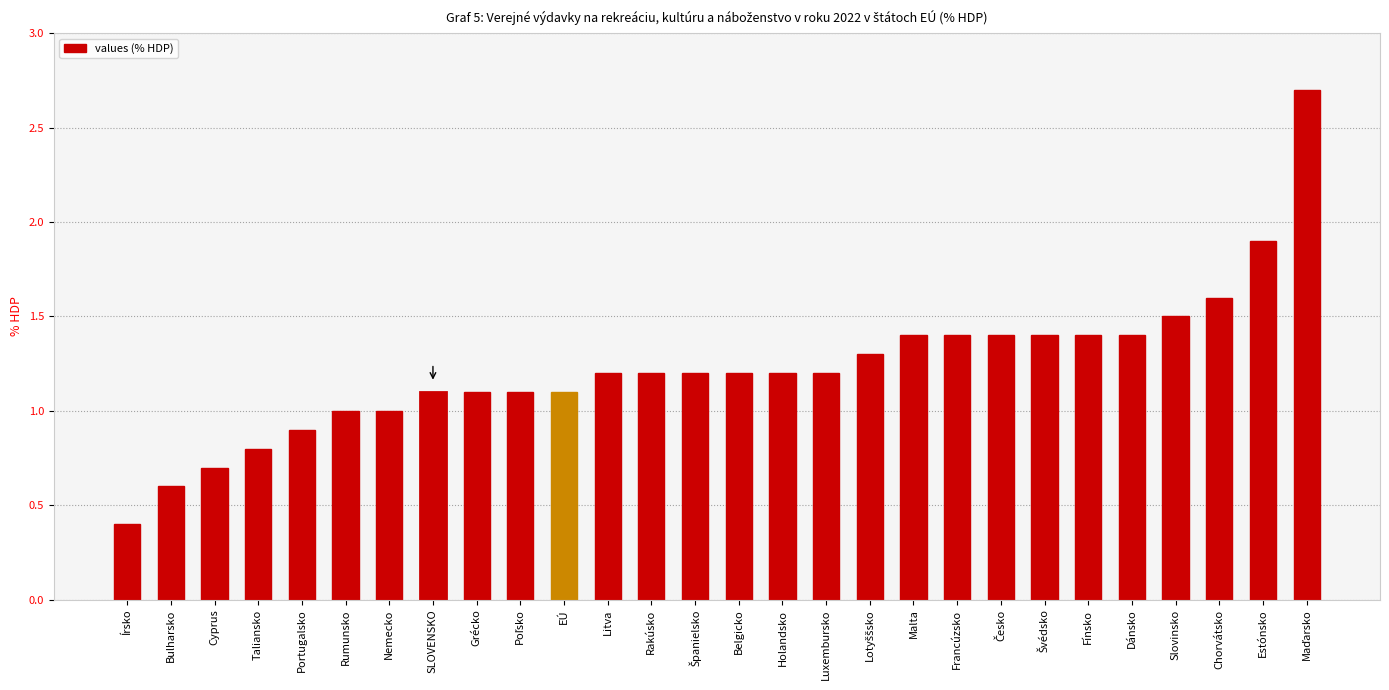

What is the greatest value displayed?

2.7